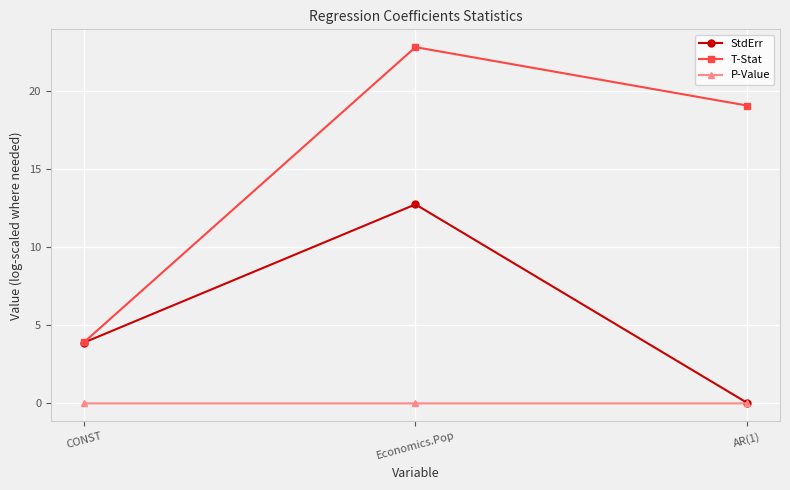

At how many categories does at least one series exceed 6?

2